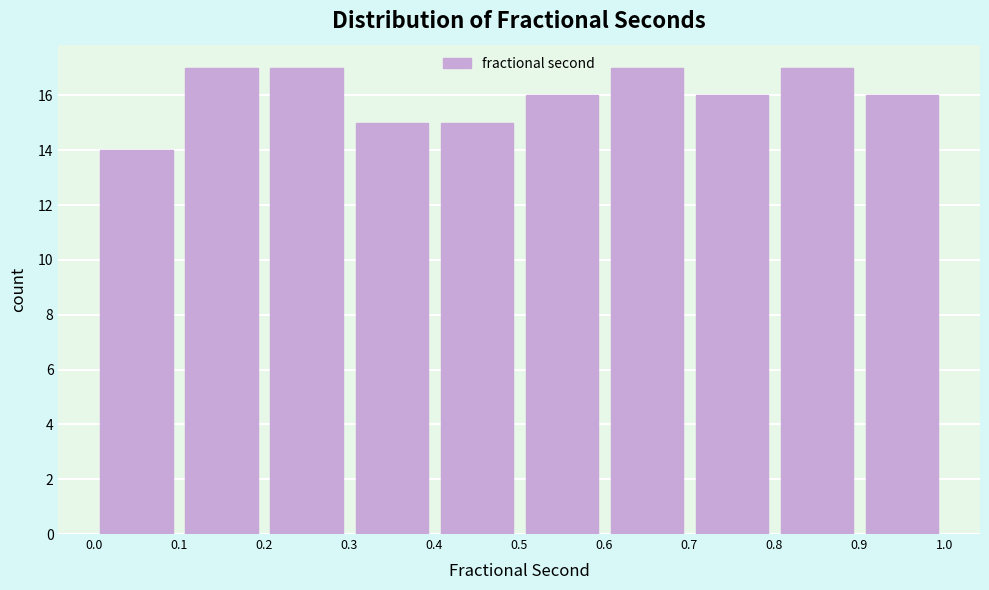

Reading left to right, transcribe this chart: for each bar, give the range it covers on the x-axis and its height. The values are not printed on the chart, so give them approximately, as read against the axis.

0.0 to 0.1: 14
0.1 to 0.2: 17
0.2 to 0.3: 17
0.3 to 0.4: 15
0.4 to 0.5: 15
0.5 to 0.6: 16
0.6 to 0.7: 17
0.7 to 0.8: 16
0.8 to 0.9: 17
0.9 to 1.0: 16